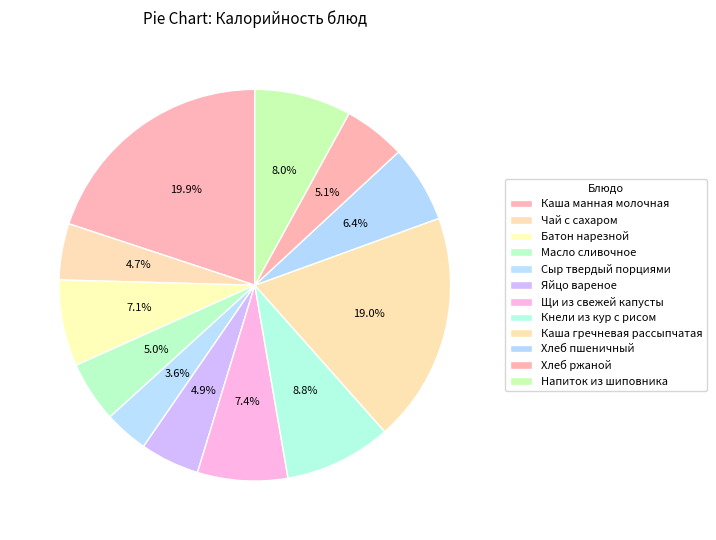

How many slices are in this pie chart?

12